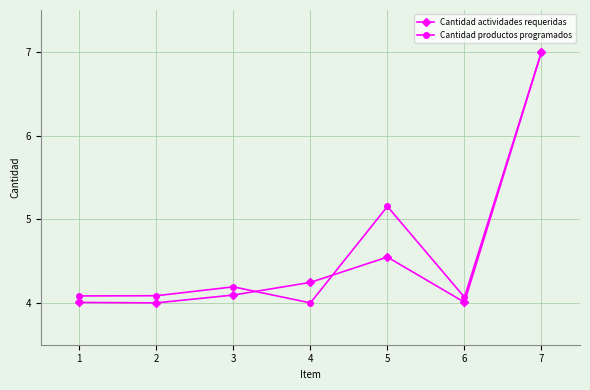

How many lines are shown in the chart?

2